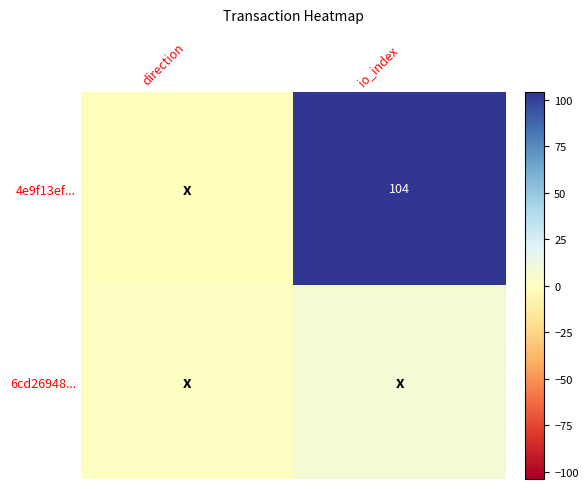

True or false: 4e9f13ef... has a value of 104 at io_index.

True